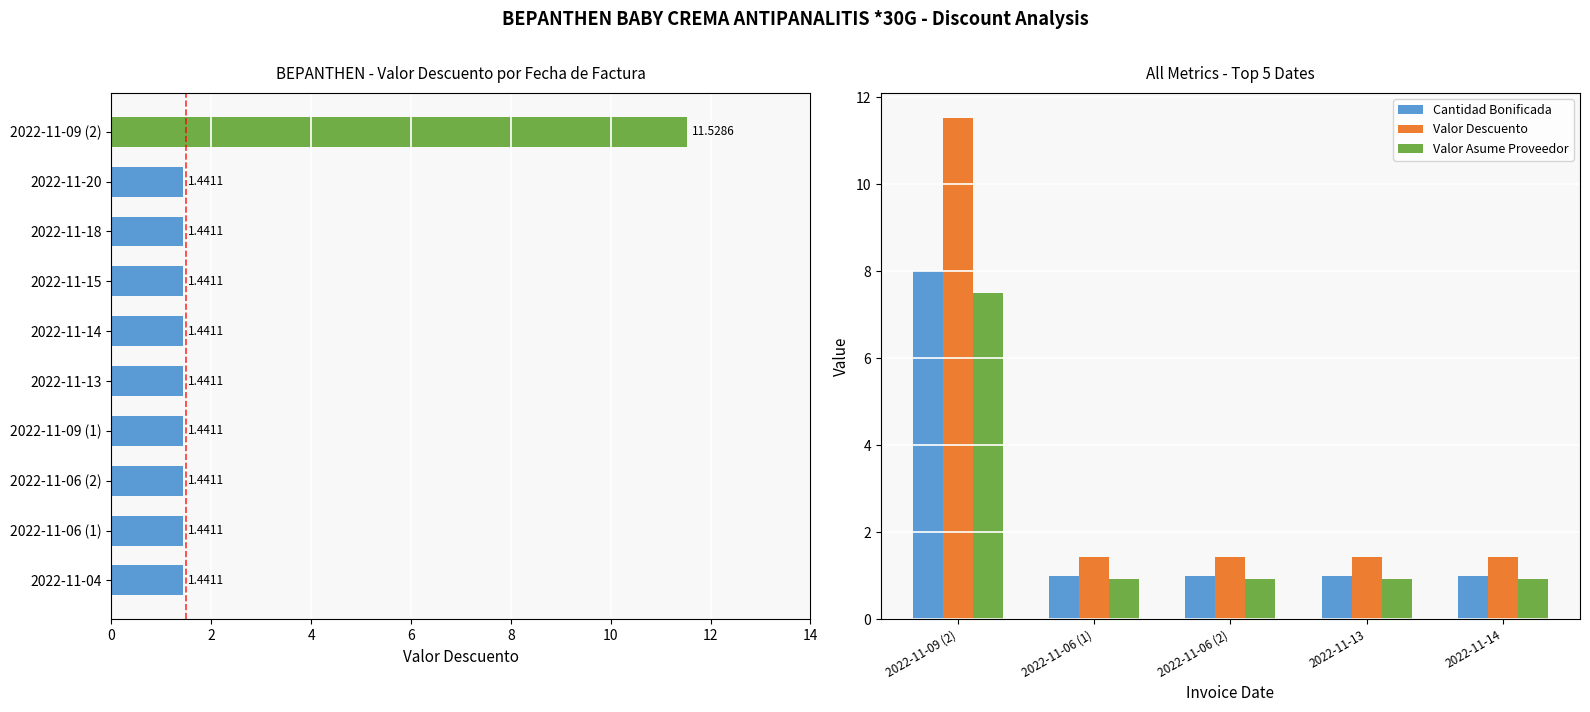

What are all the series names shown in the legend?

Valor Descuento, Cantidad Bonificada, Valor Asume Proveedor